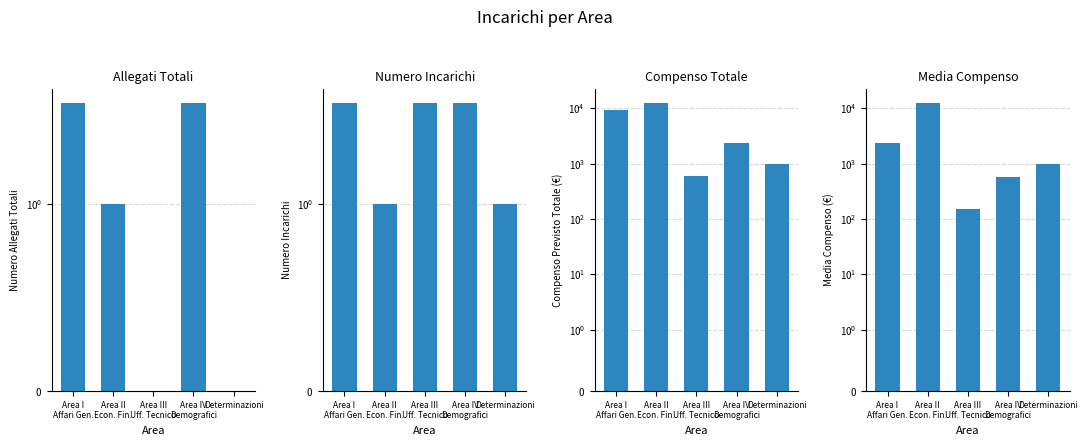

Reading left to right, transcribe all the data shown in this chart.

Allegati Totali: 4.0	1.0	0.0	4.0	0.0
Numero Incarichi: 4.0	1.0	4.0	4.0	1.0
Compenso Totale: 9456.8	12374.2	600.0	2340.0	1000.0
Media Compenso: 2364.2	12374.2	150.0	585.0	1000.0